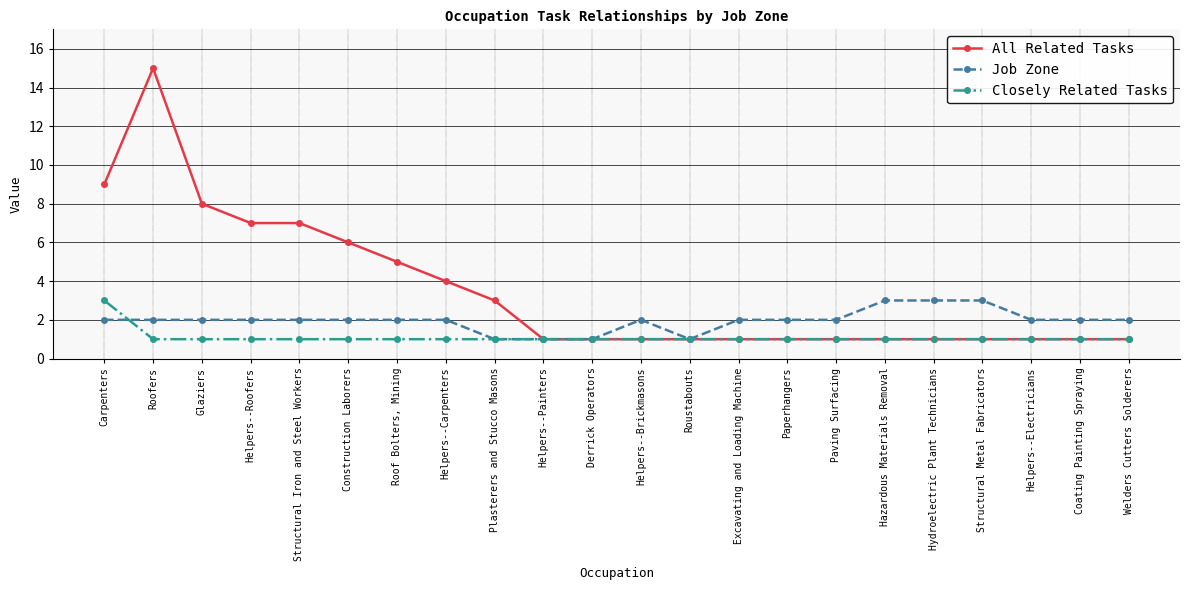

The value of All Related Tasks at Hydroelectric Plant Technicians is 1. True or false?

True